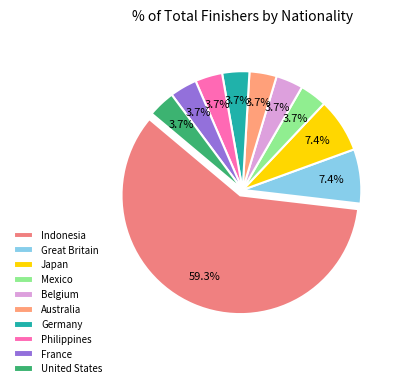

Rank the categories by value from lowest to highest.

Mexico, Belgium, Australia, Germany, Philippines, France, United States, Great Britain, Japan, Indonesia